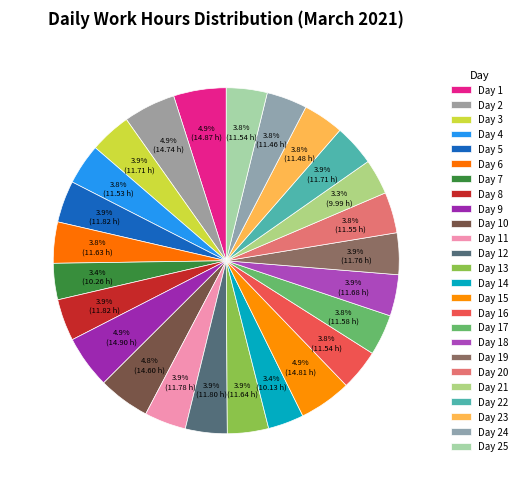

What is the ratio of the value at Day 19 to the value at Day 2?

0.8